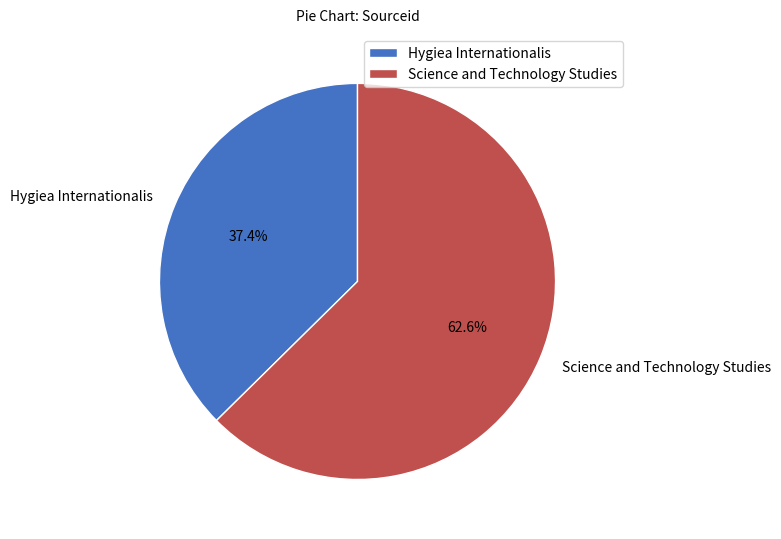

Which has a higher value, Hygiea Internationalis or Science and Technology Studies?

Science and Technology Studies